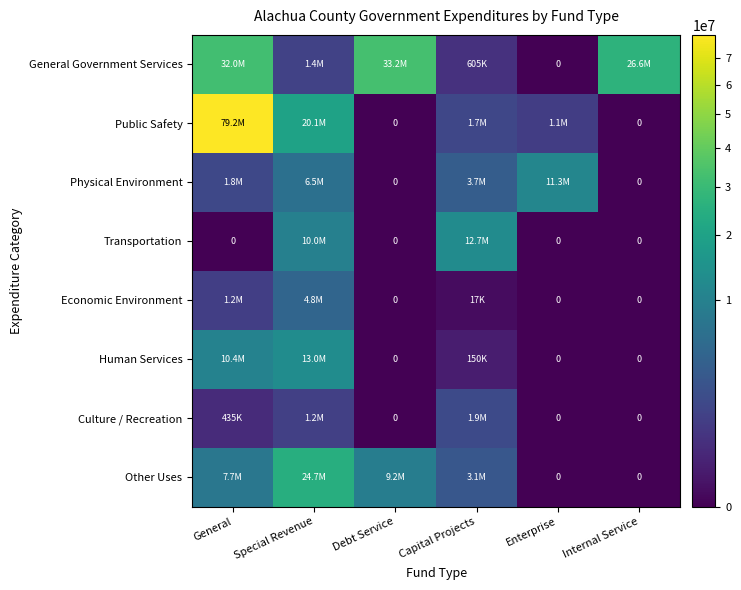

The Economic Environment series shows 0 at Enterprise. True or false?

True